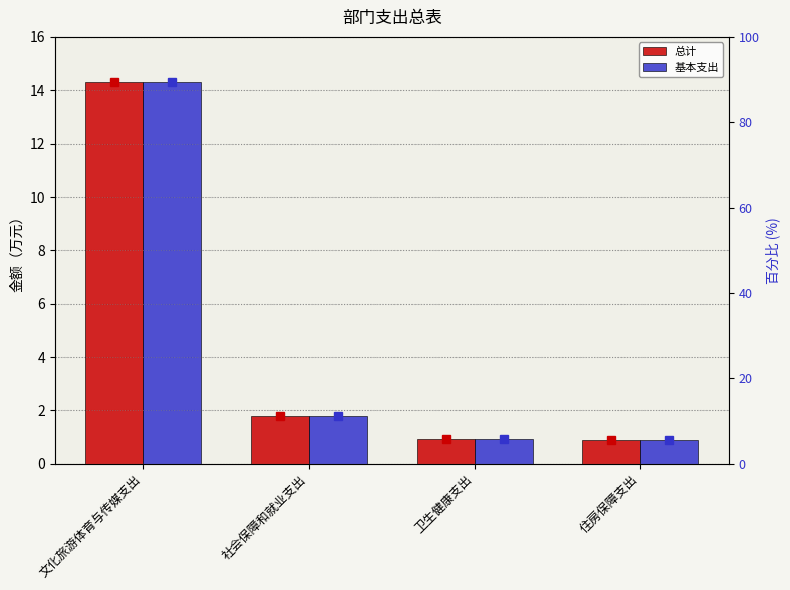

List the series in order of their peak value, lowest first.

总计, 基本支出